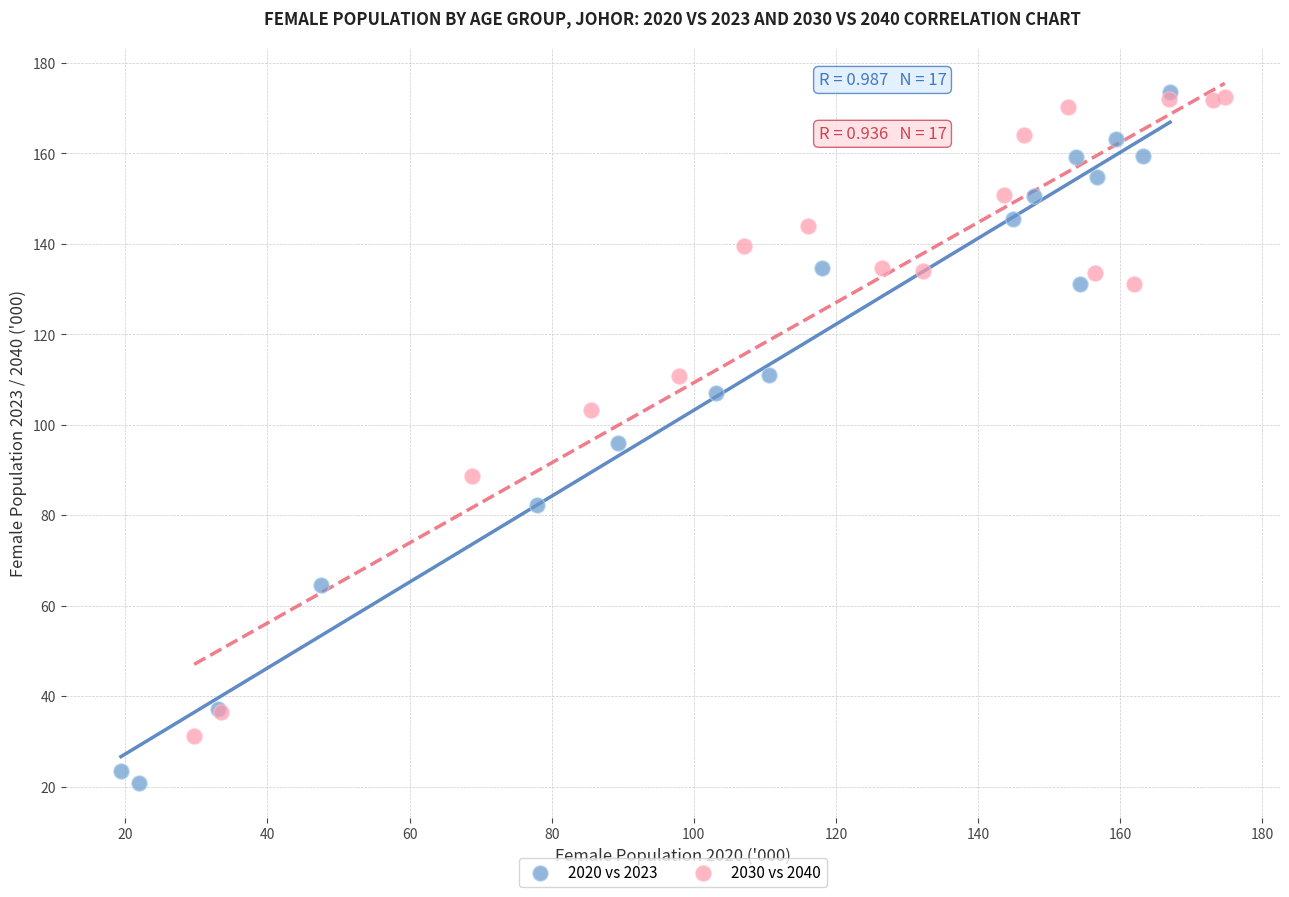

Which series reaches the minimum Y coordinate?

2020 vs 2023